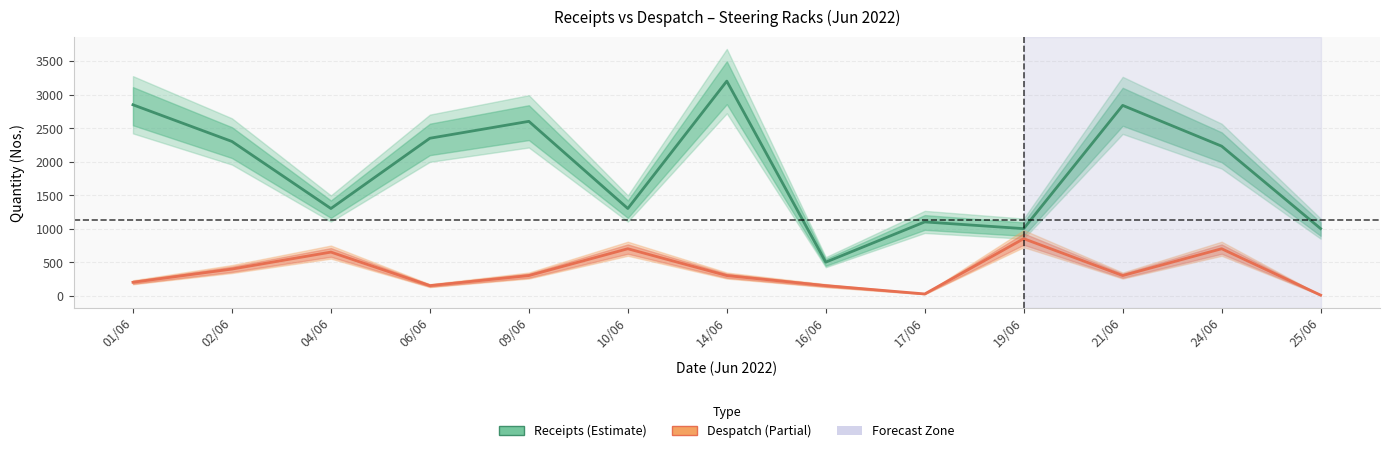

Is the value of Receipts at 10/06 greater than the value of Despatch at 21/06?

Yes